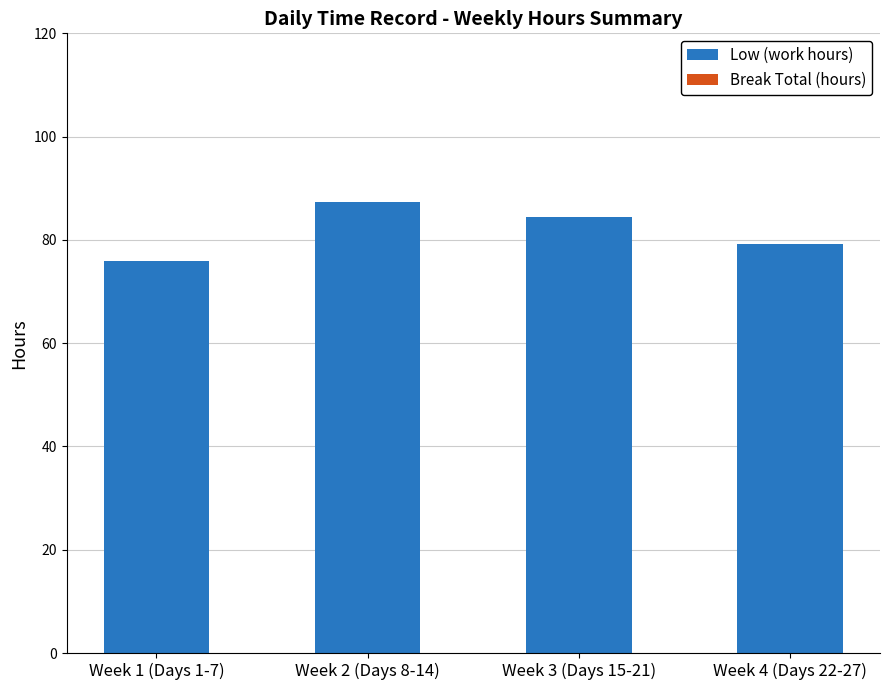

At which label is the value closest to 81?

Week 4 (Days 22-27)